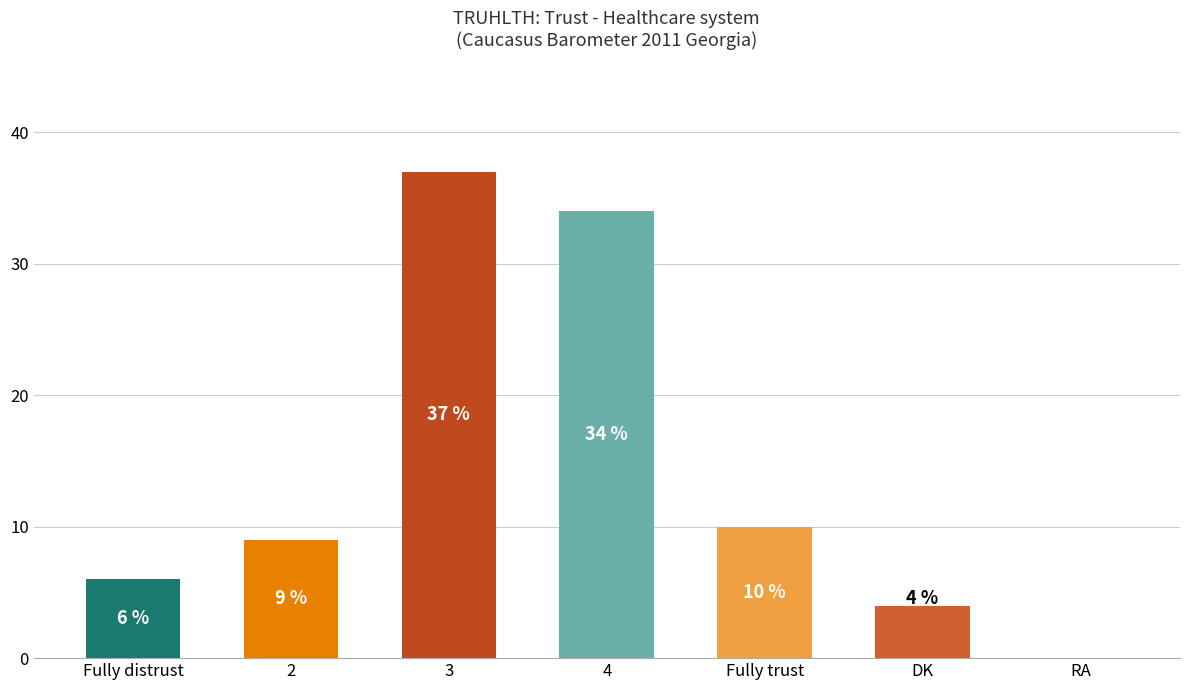

At which label is the value closest to 18?

Fully trust